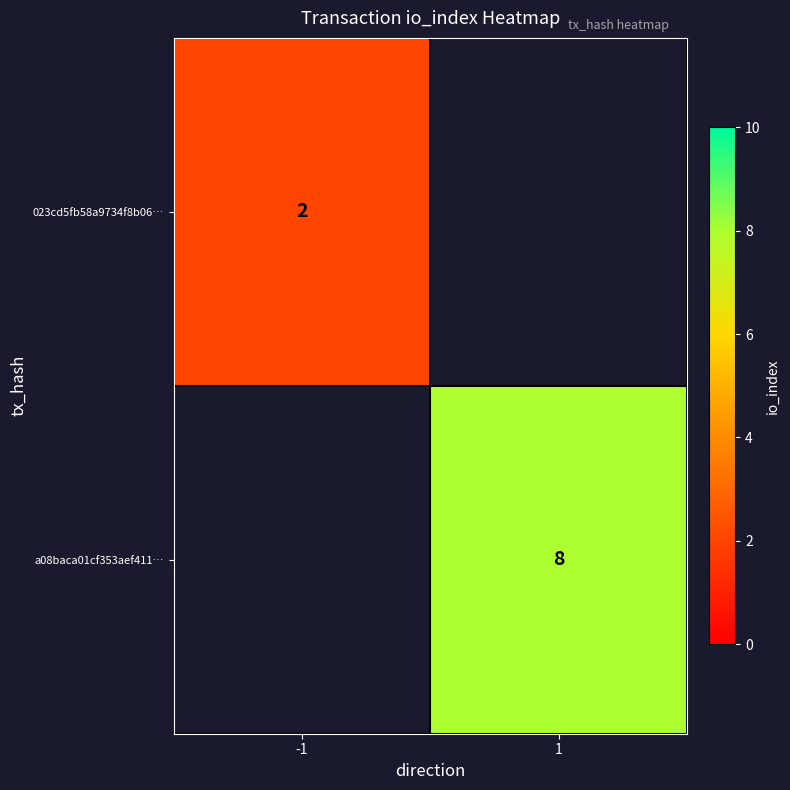

The 023cd5fb58a9734f8b06… series shows 3 at -1. True or false?

False